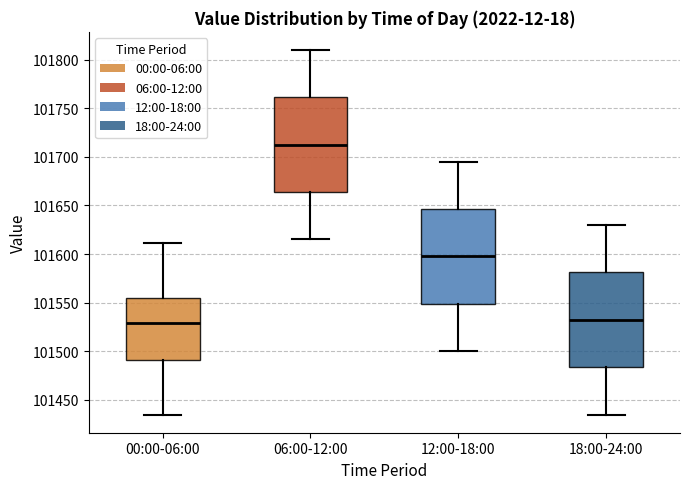

Reading left to right, transcribe this box plot: for each box, give where its median line is, the range the box spans, and where its two whiskers end, as read against the y-axis. The values are not printed on the chart, so give them approximately, as read against the axis.

00:00-06:00: median 101530, box 101490 to 101555, whiskers 101435 to 101610
06:00-12:00: median 101715, box 101665 to 101760, whiskers 101615 to 101810
12:00-18:00: median 101600, box 101550 to 101645, whiskers 101500 to 101695
18:00-24:00: median 101535, box 101485 to 101580, whiskers 101435 to 101630